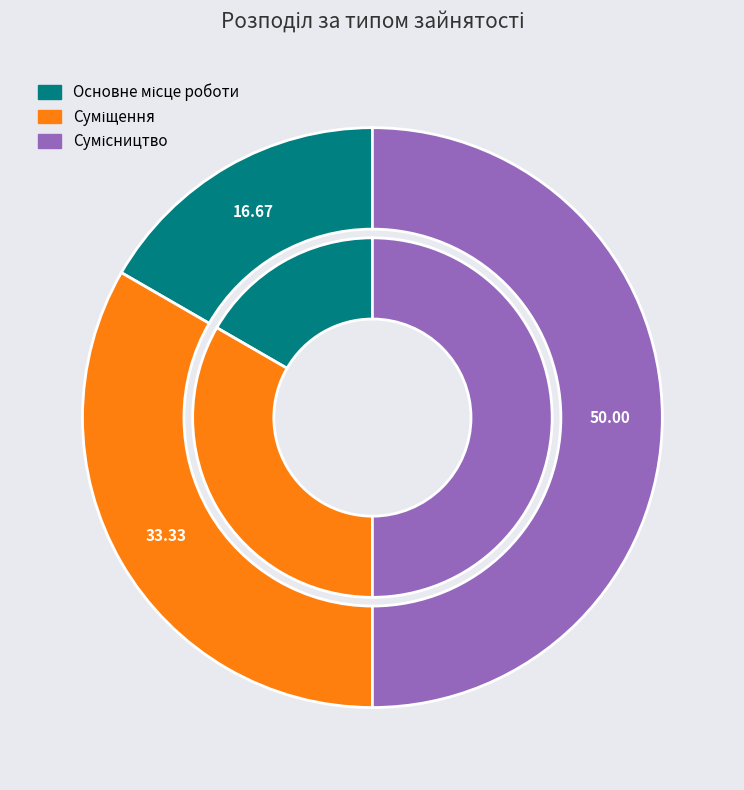

What percentage do Основне місце роботи and Сумісництво together represent?

66.7%